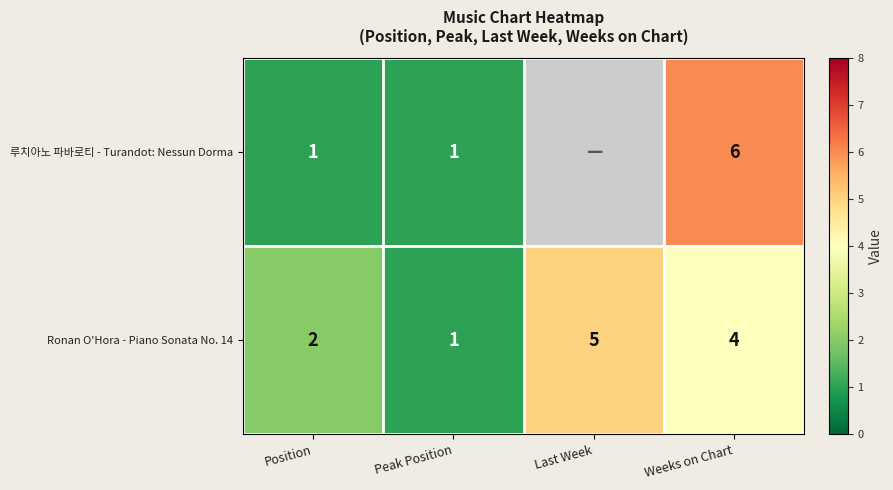

What is the highest value of the 루치아노 파바로티 - Turandot: Nessun Dorma series?

6.0